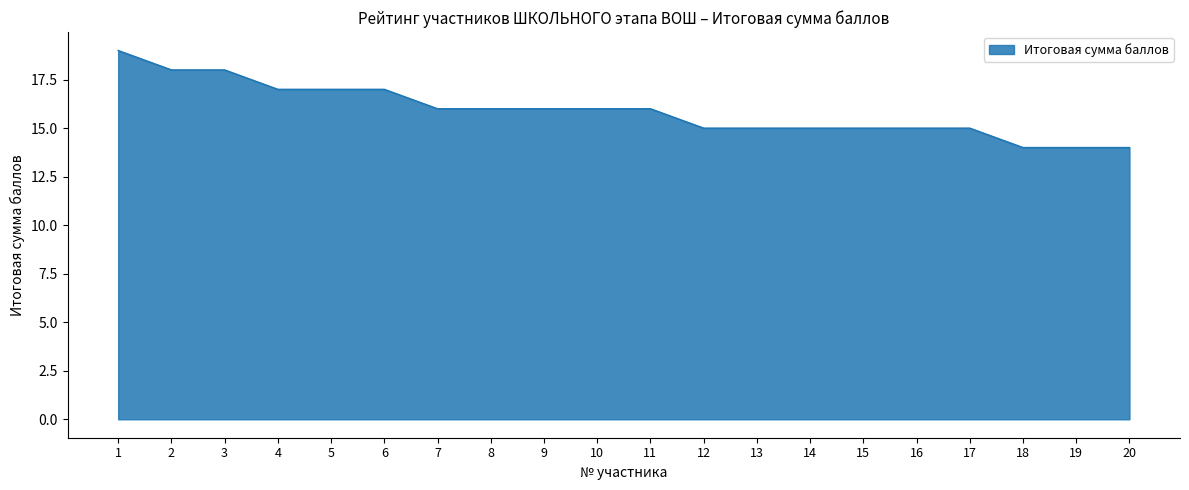

What is the sum of the values at 4 and 11?

33